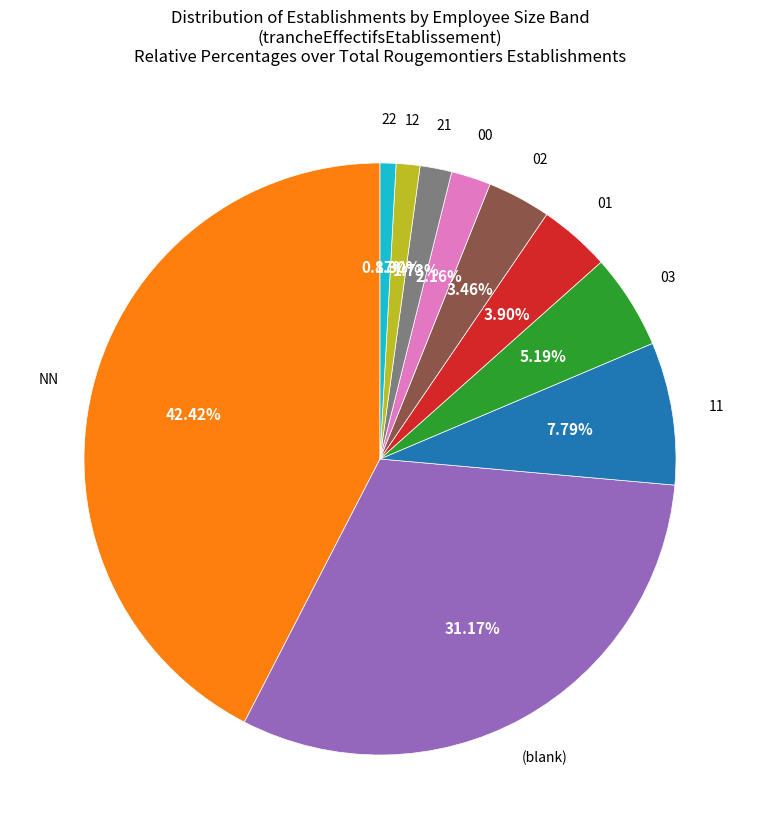

Is there any slice that represents more than half of the pie?

No